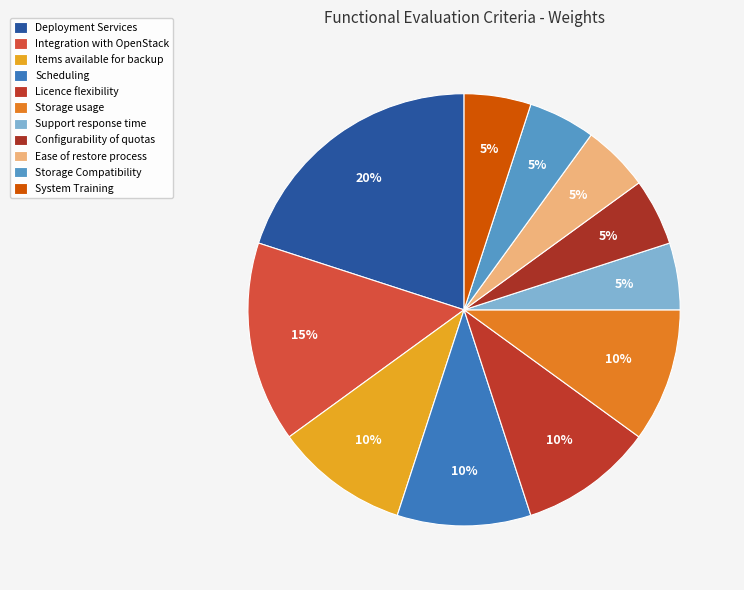

To the nearest percent, what is the combined percentage of Items available for backup and Storage Compatibility?

15%